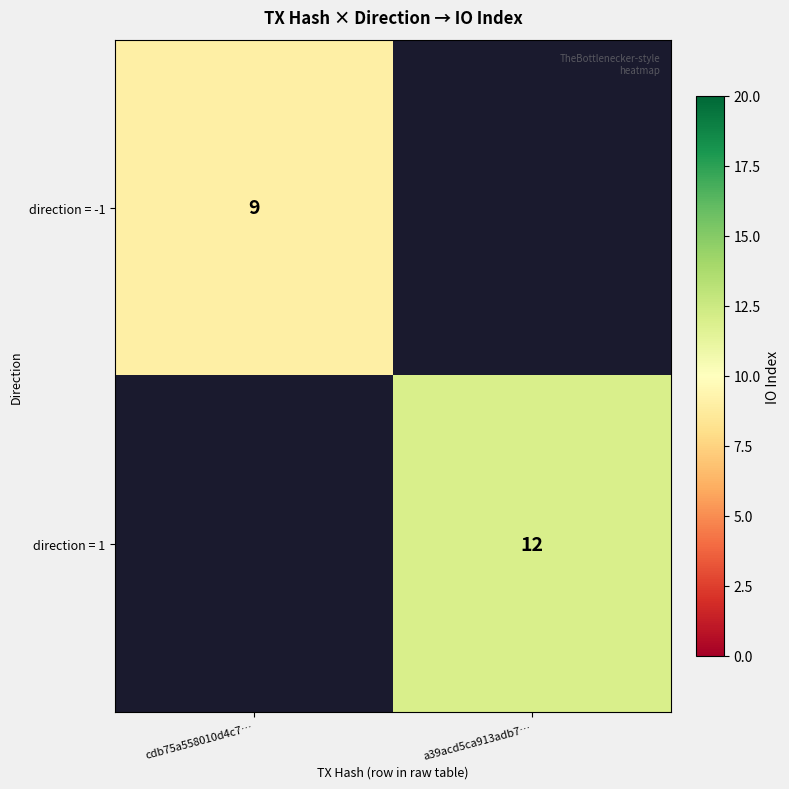

Is it true that direction = -1 equals 9 at cdb75a558010d4c7…?

True